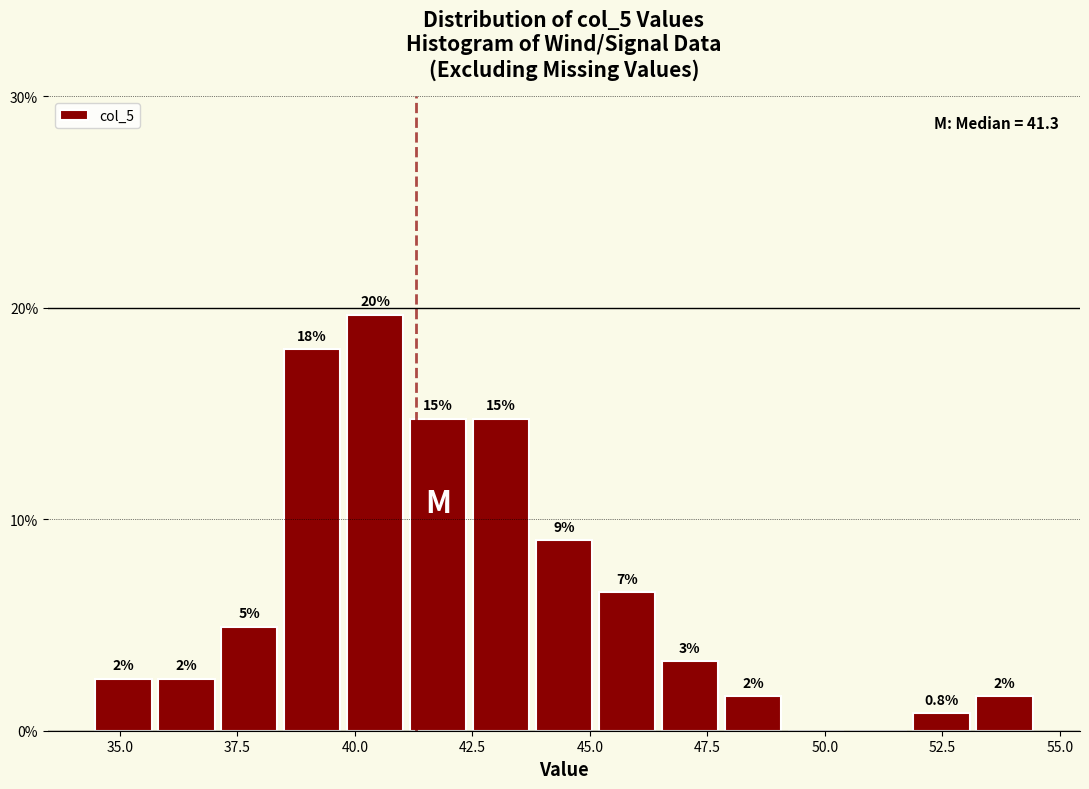

Read against the x-axis, roughly where is the centre of the tallest bar?

40.5